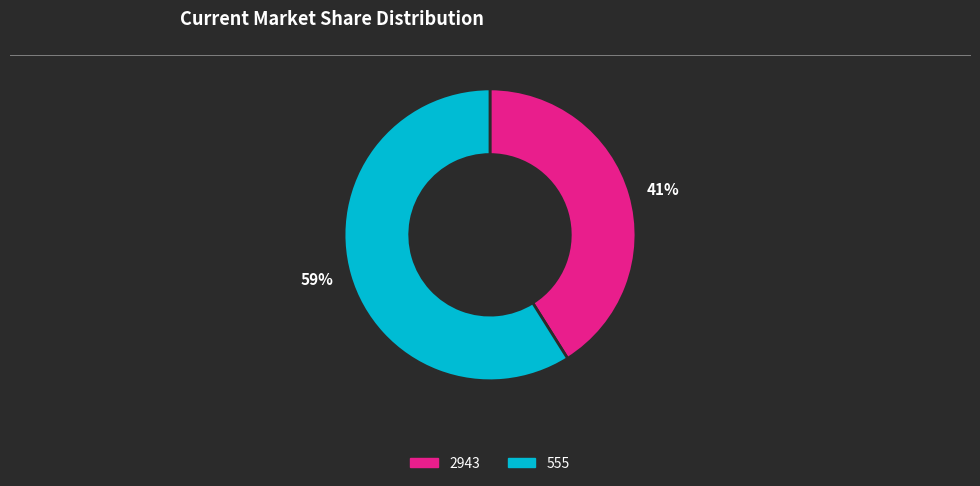

Is there a majority slice in this chart?

Yes